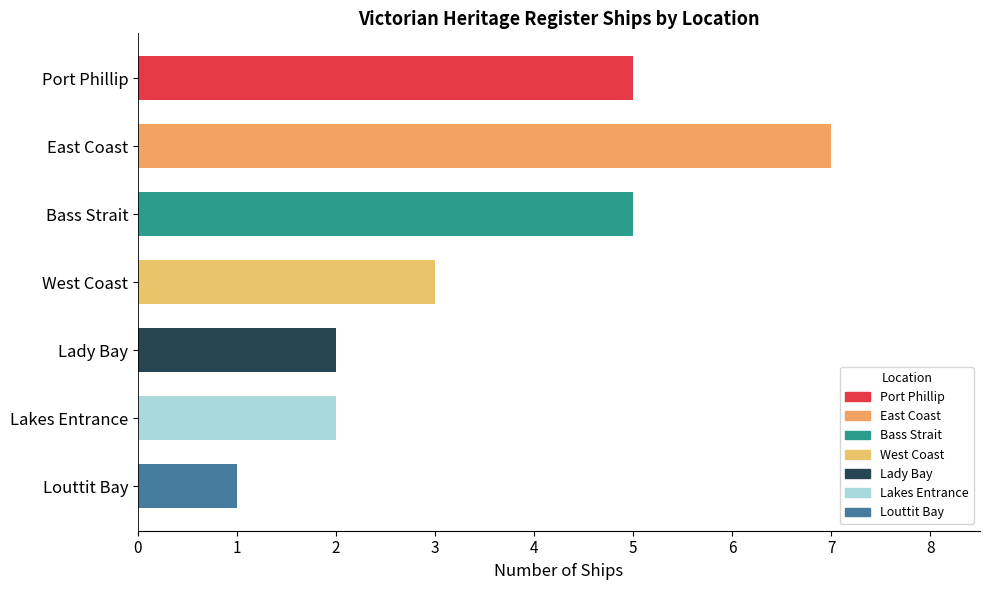

What position from the bottom is East Coast?

6